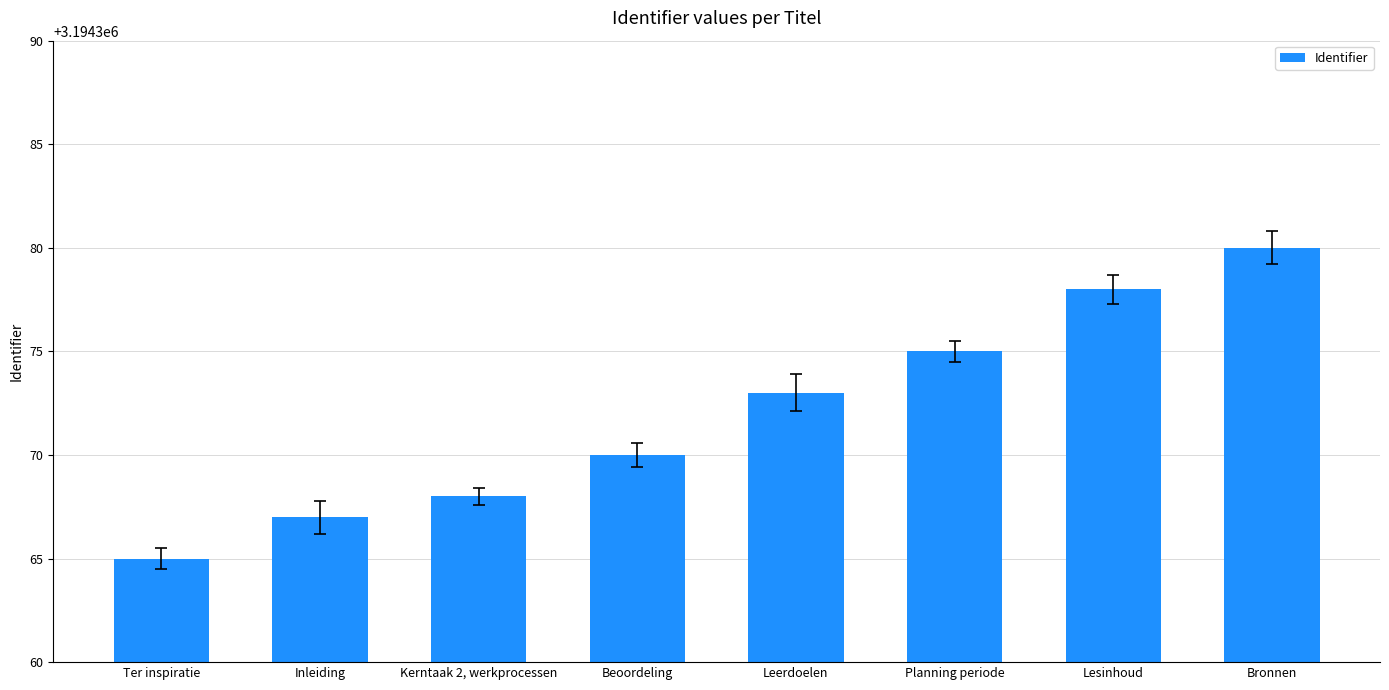

What is the approximate value at Leerdoelen?

3194373